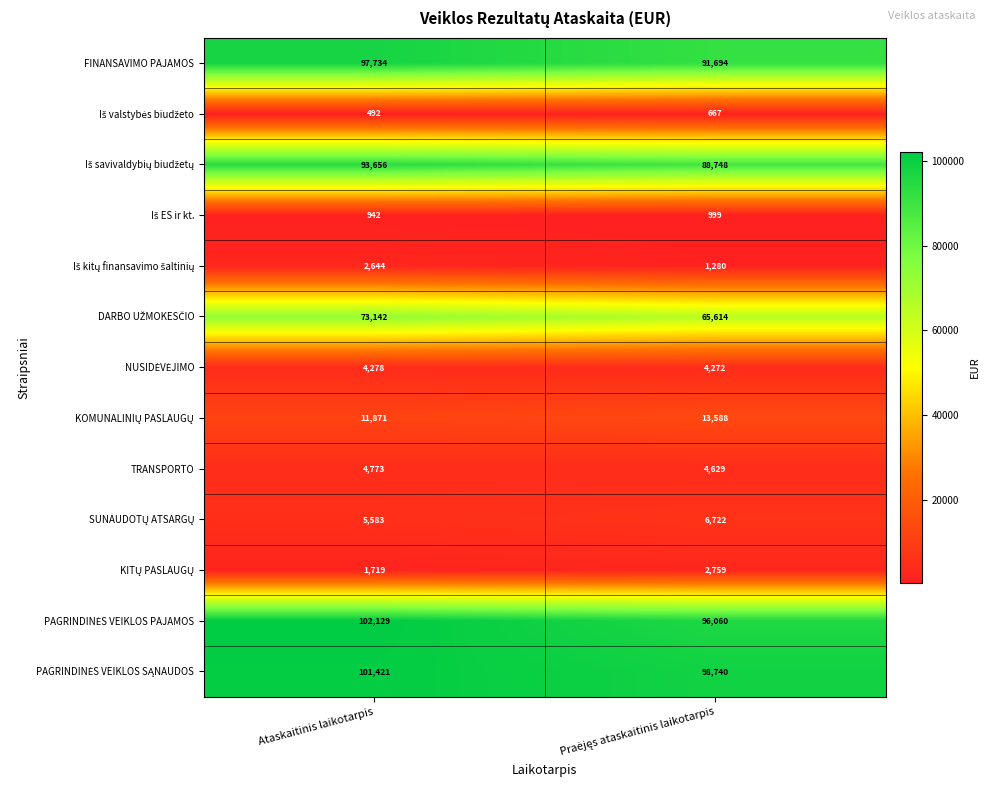

Is it true that FINANSAVIMO PAJAMOS equals 97734 at Ataskaitinis laikotarpis?

True